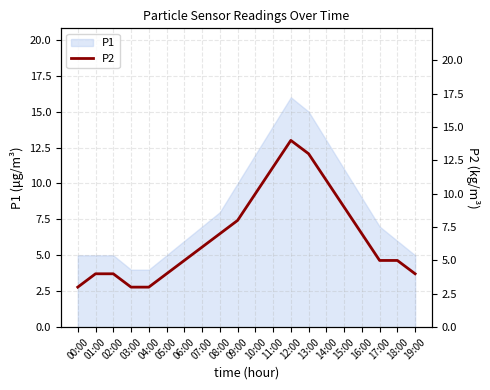

The P1 series shows 7 at 07:00. True or false?

True